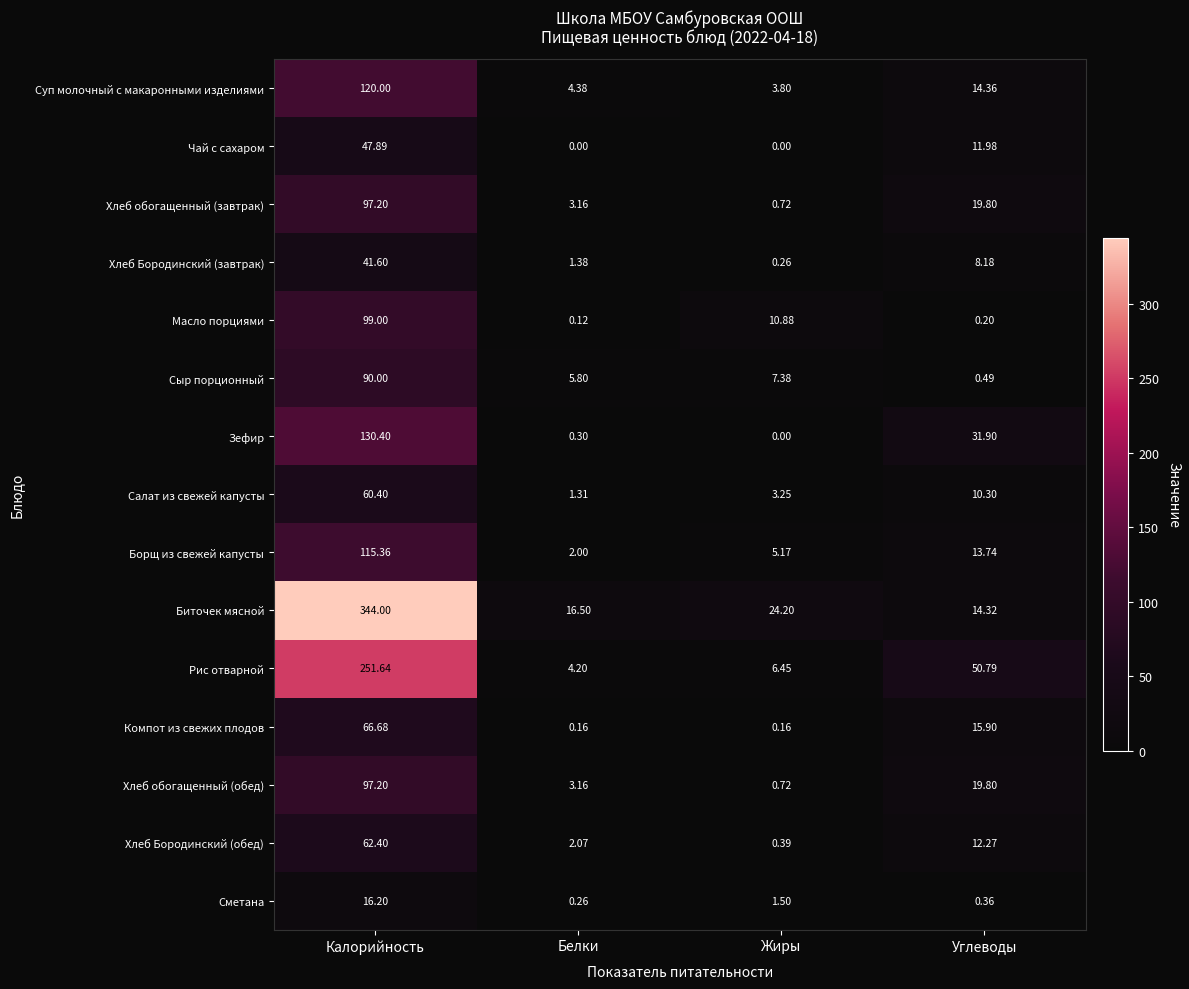

List the labels in order of Хлеб Бородинский (завтрак) value, largest first.

Калорийность, Углеводы, Белки, Жиры